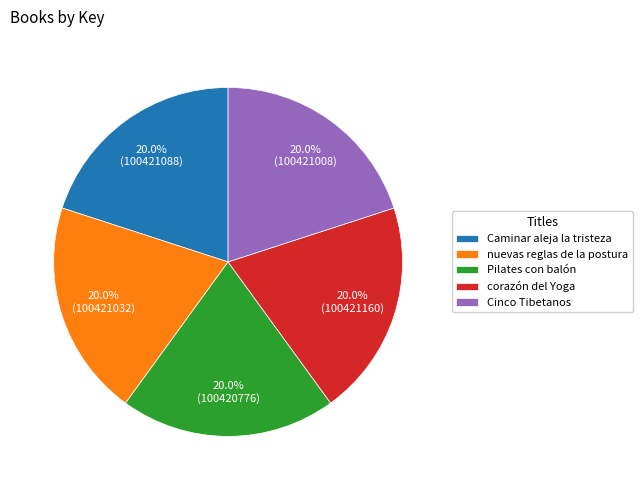

What is the ratio of the value at corazón del Yoga to the value at Cinco Tibetanos?

1.0